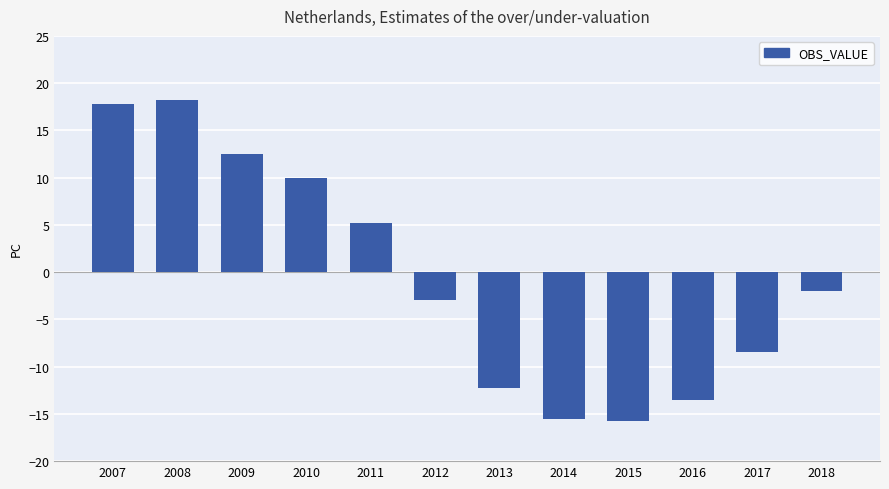

The value at 2012 is -0.7. True or false?

False